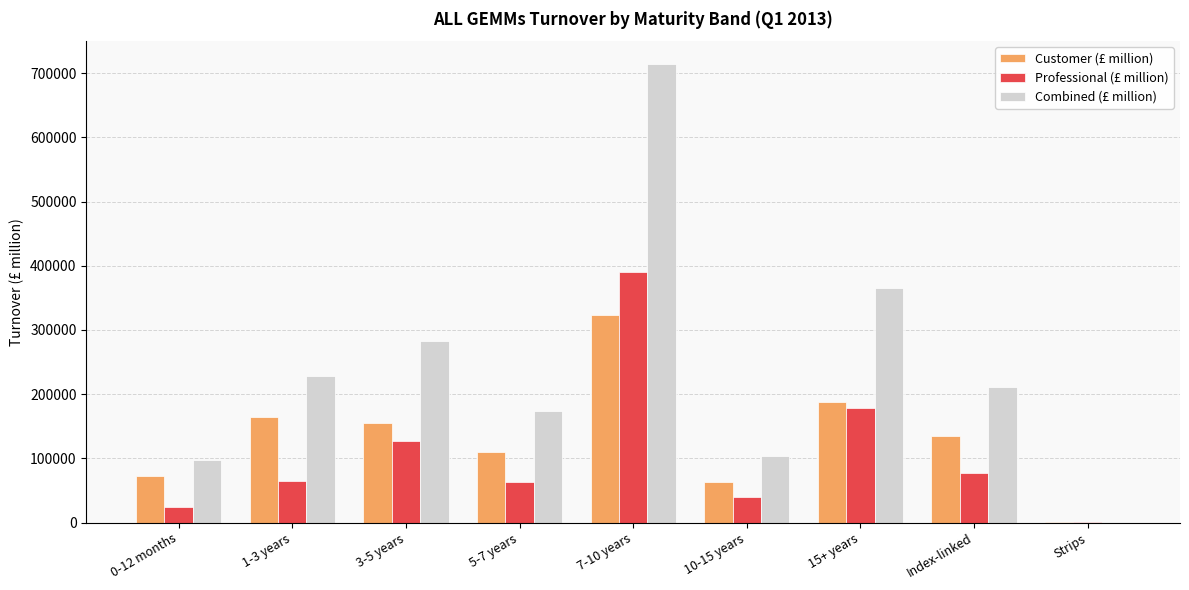

What is the sum of the Combined (£ million) values at 5-7 years and Strips?

175508.2